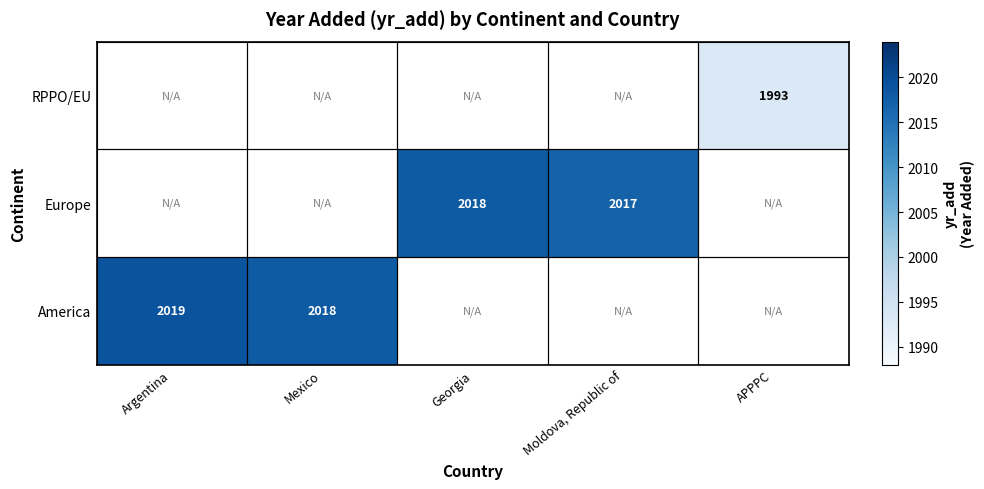

True or false: Europe has a value of 905.8 at Georgia.

False